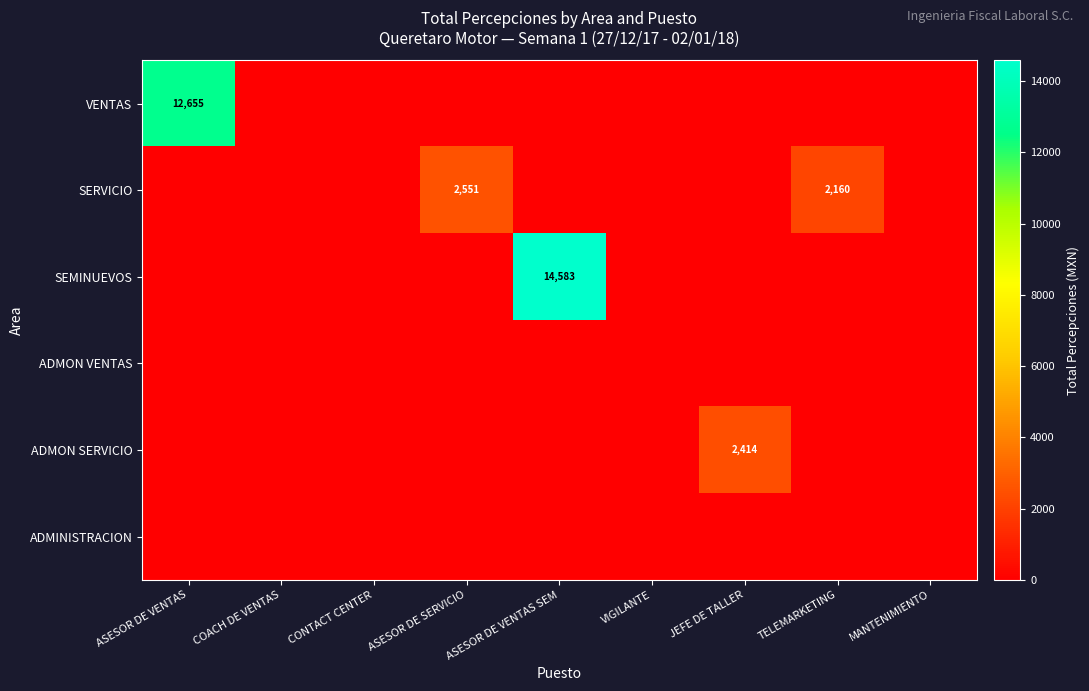

The value of SERVICIO at TELEMARKETING is 951. True or false?

False